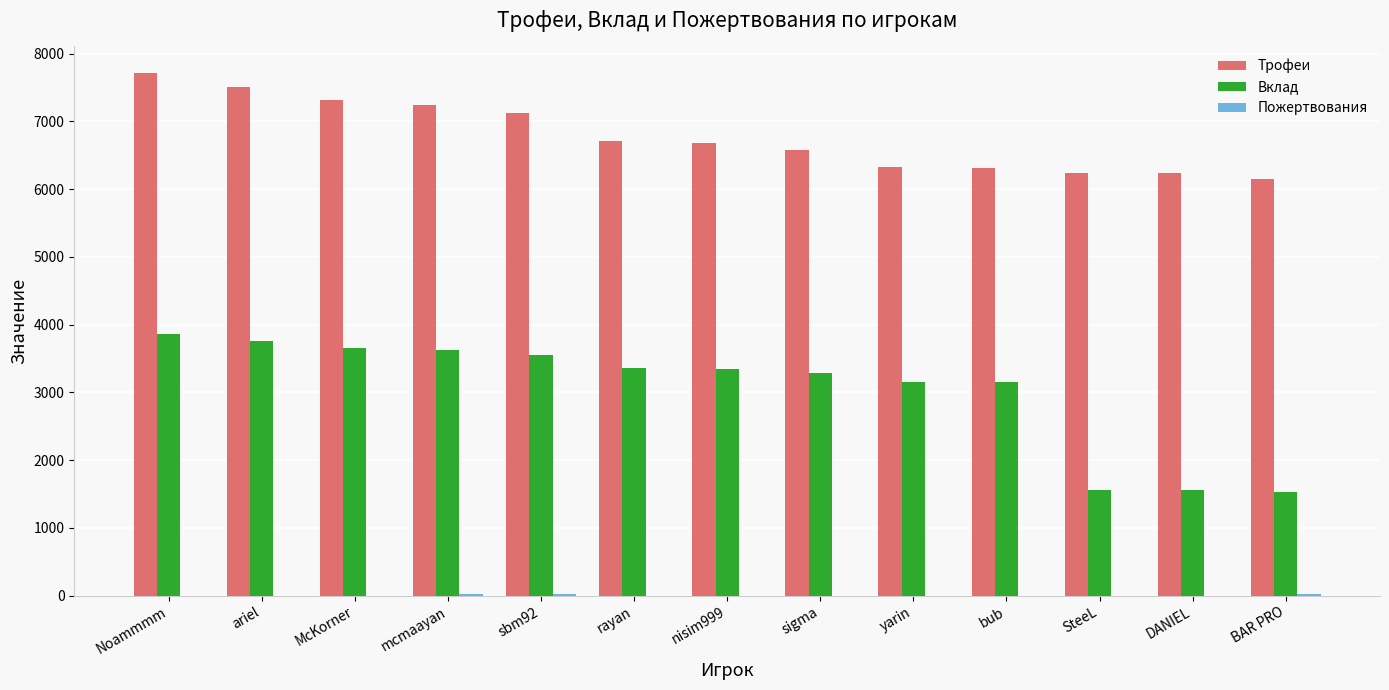

True or false: Вклад has a value of 1022 at BAR PRO.

False